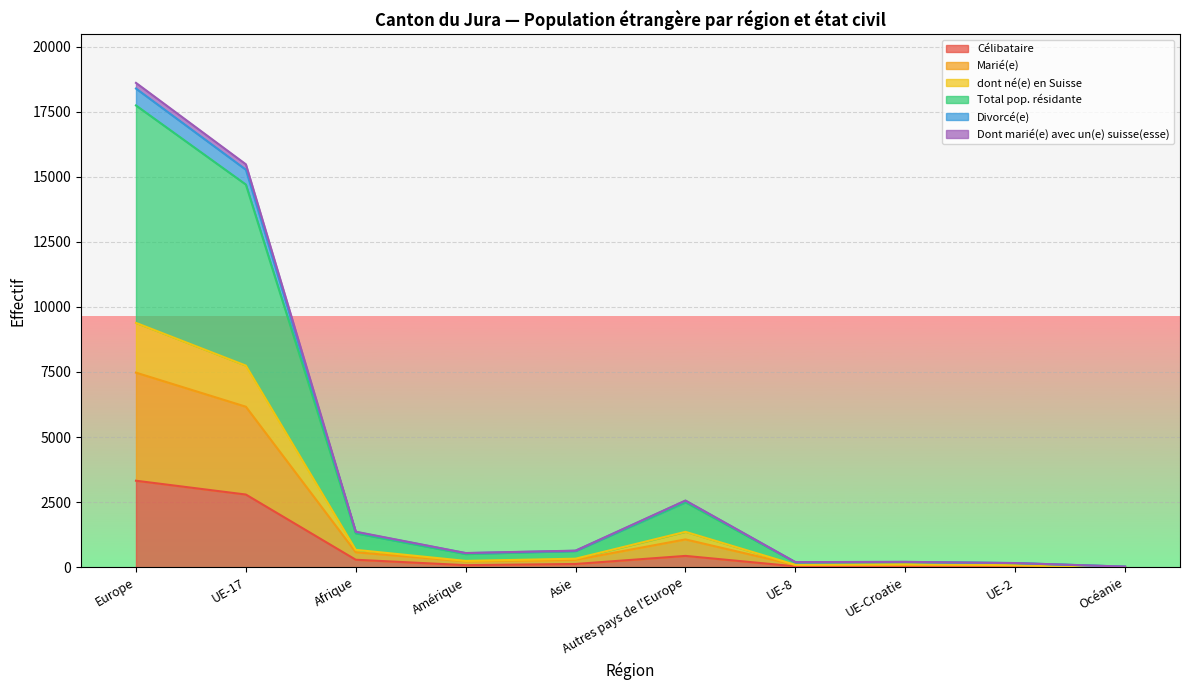

Which category has the highest value in the Célibataire series?

Europe